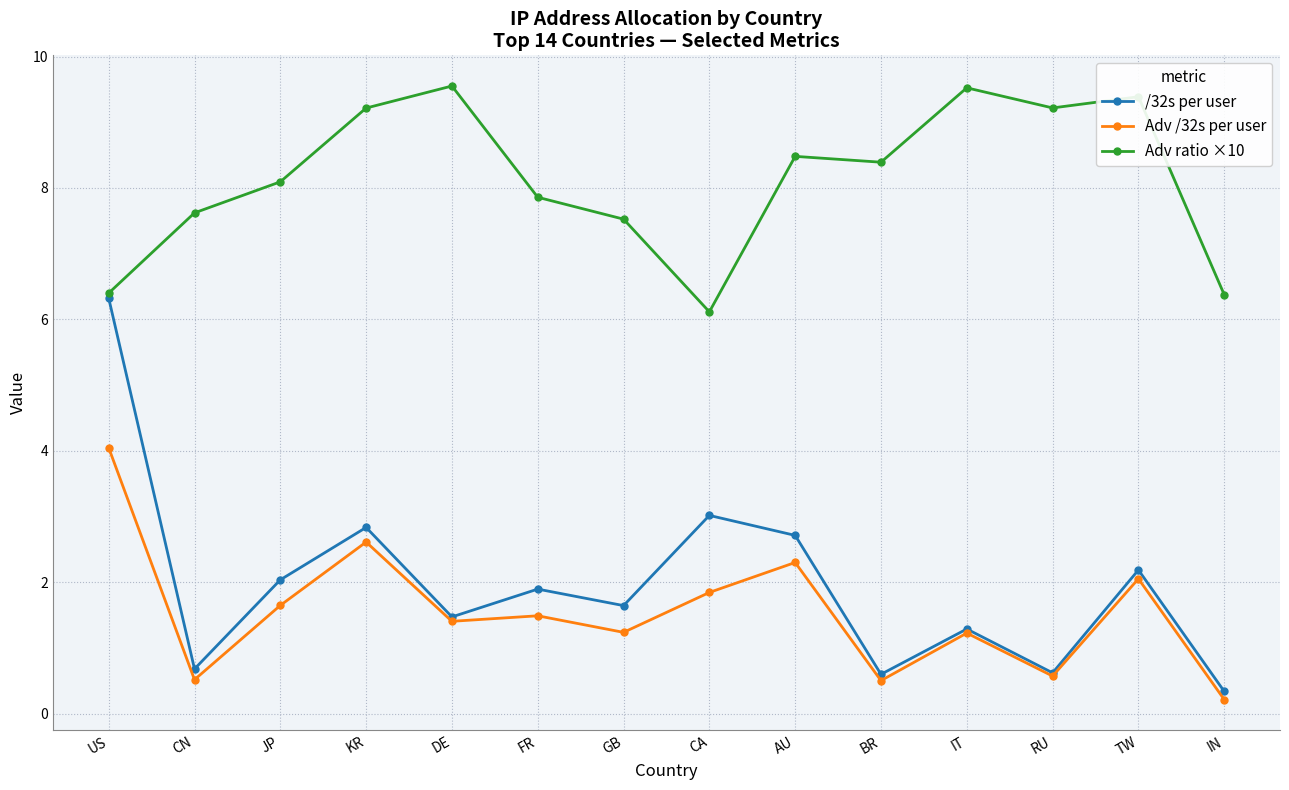

What is the greatest value displayed?

9.6